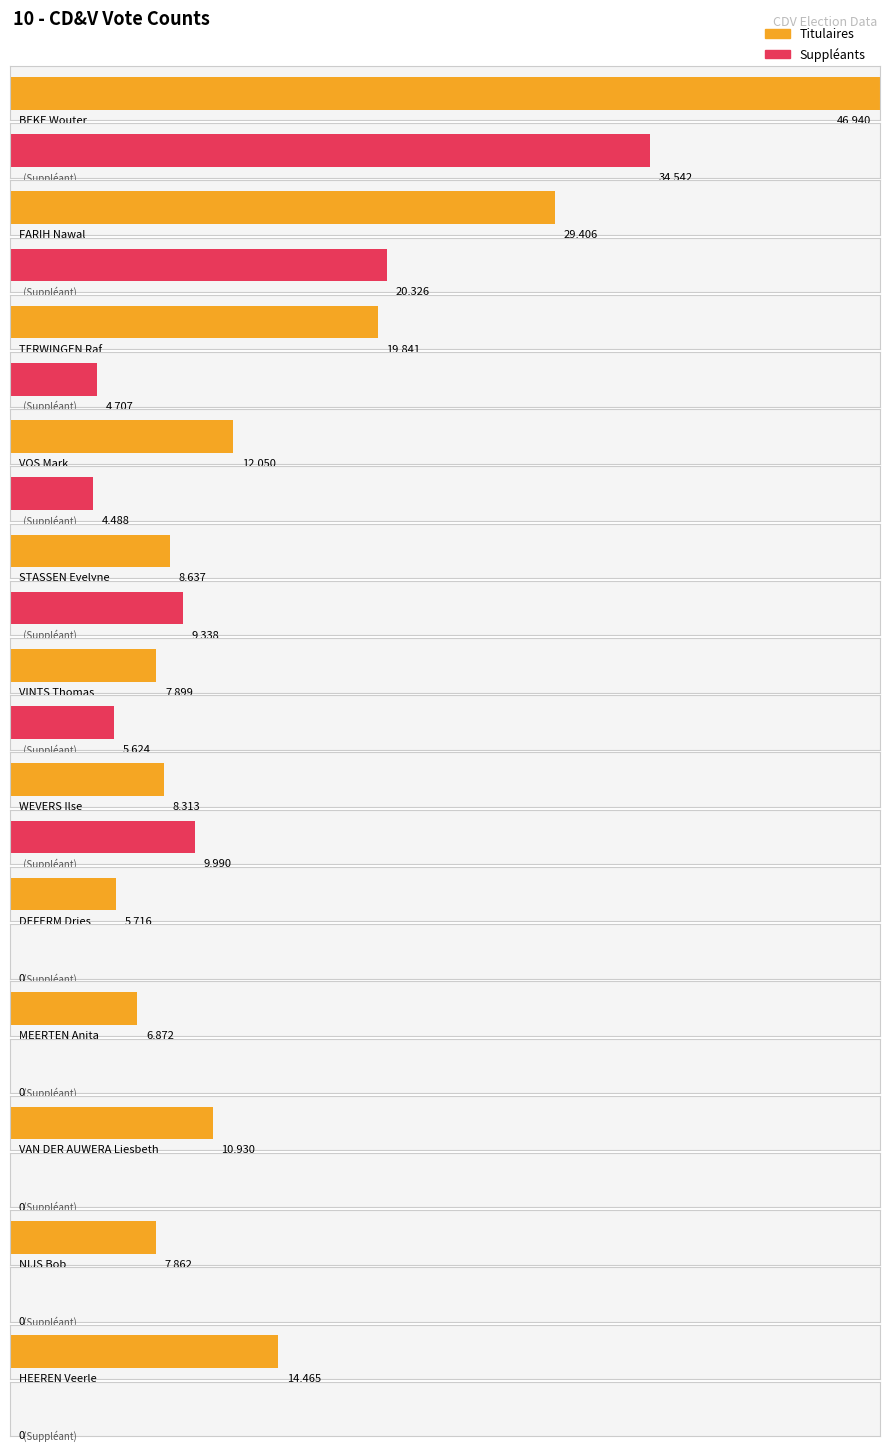

The Suppléants series shows 0 at DEFERM Dries. True or false?

True